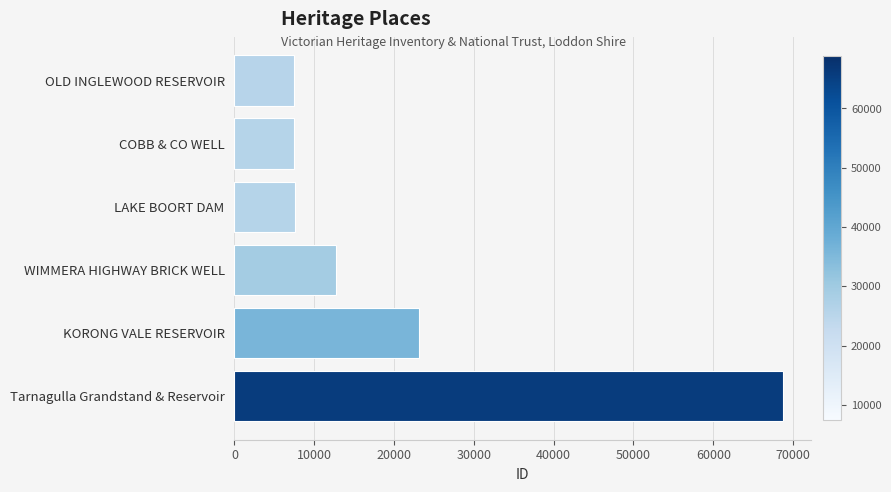

What is the change in value from COBB & CO WELL to WIMMERA HIGHWAY BRICK WELL?

+5179